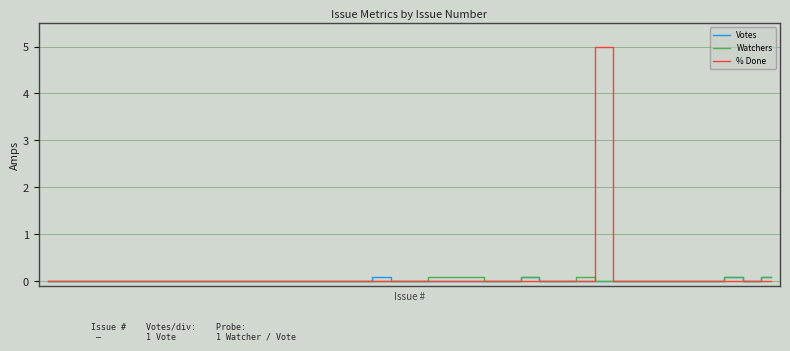

List the series in order of their peak value, lowest first.

Votes, Watchers, % Done